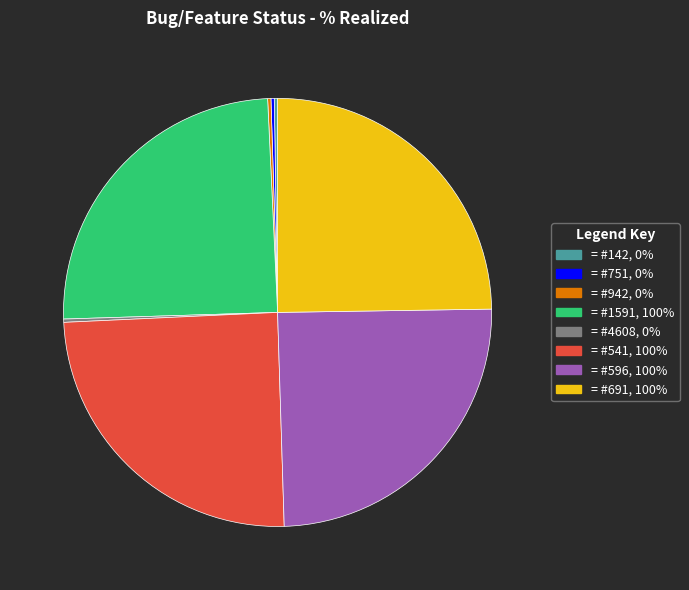

True or false: = #691, 100% accounts for 13% of the total.

False